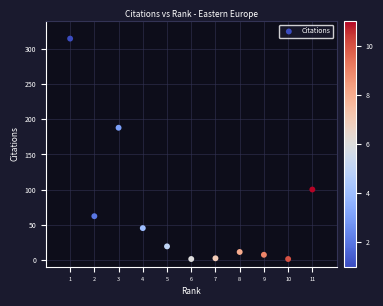

What Y value in the scatter plot is closest to 158?

188